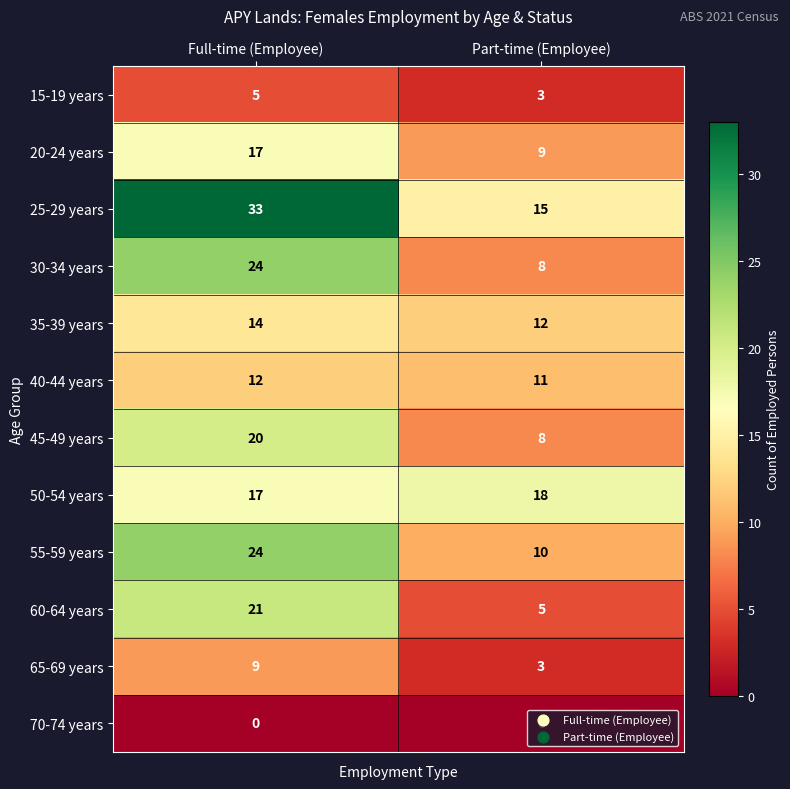

What is the difference between the 20-24 years values at Full-time (Employee) and Part-time (Employee)?

8